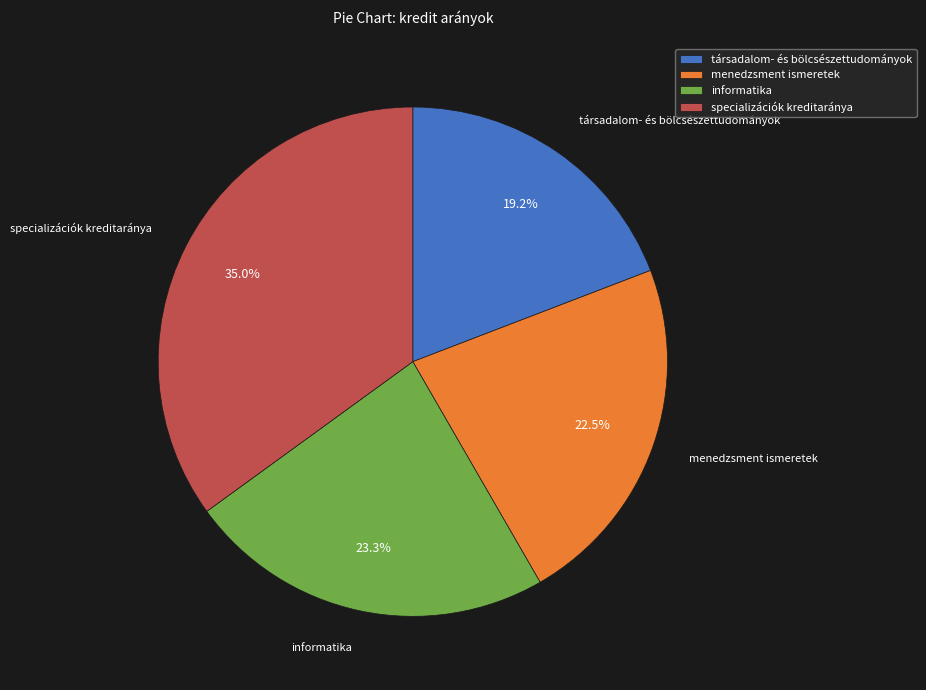

Rank the categories by value from lowest to highest.

társadalom- és bölcsészettudományok, menedzsment ismeretek, informatika, specializációk kreditaránya